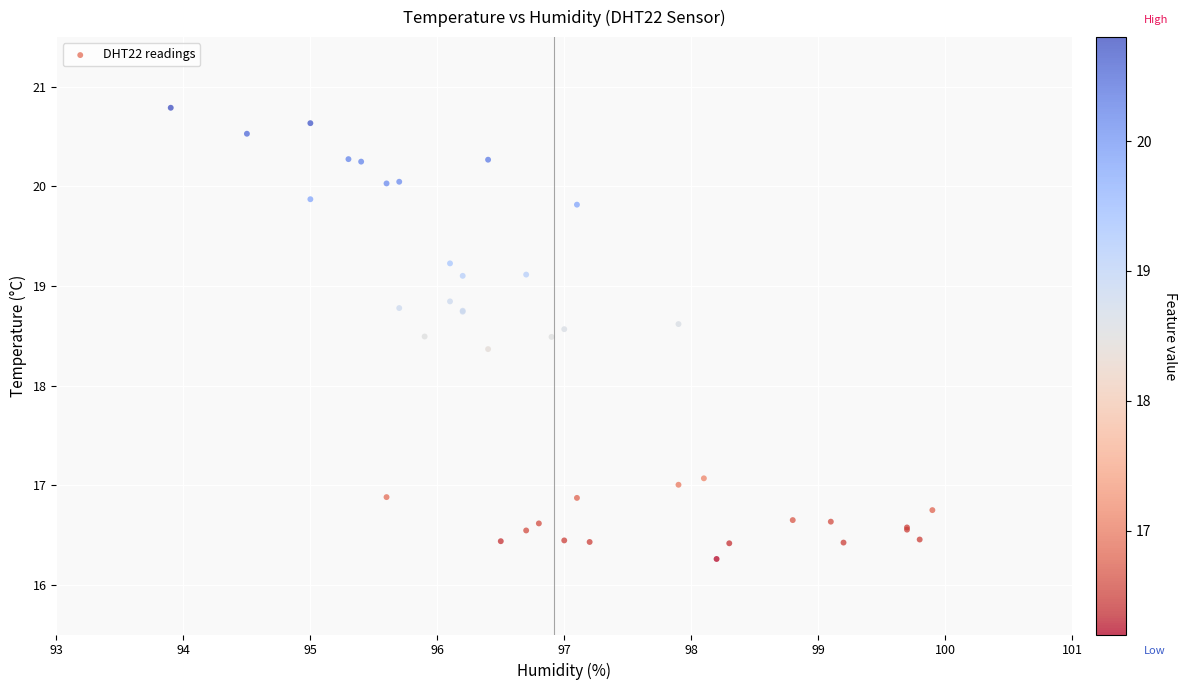

What Y value in the scatter plot is closest to 18?

18.4